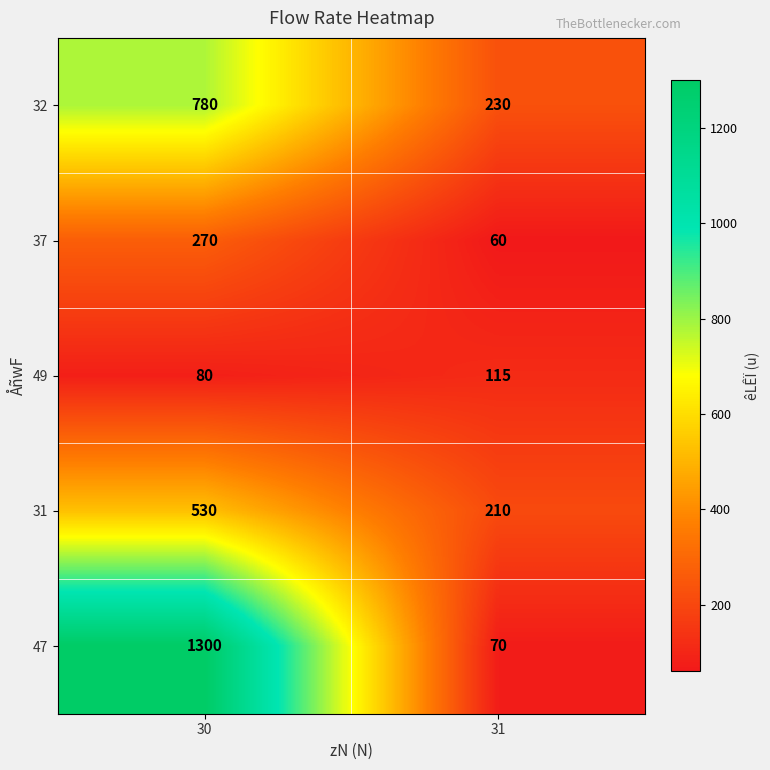

Between 30 and 31, which series saw the biggest shift?

47